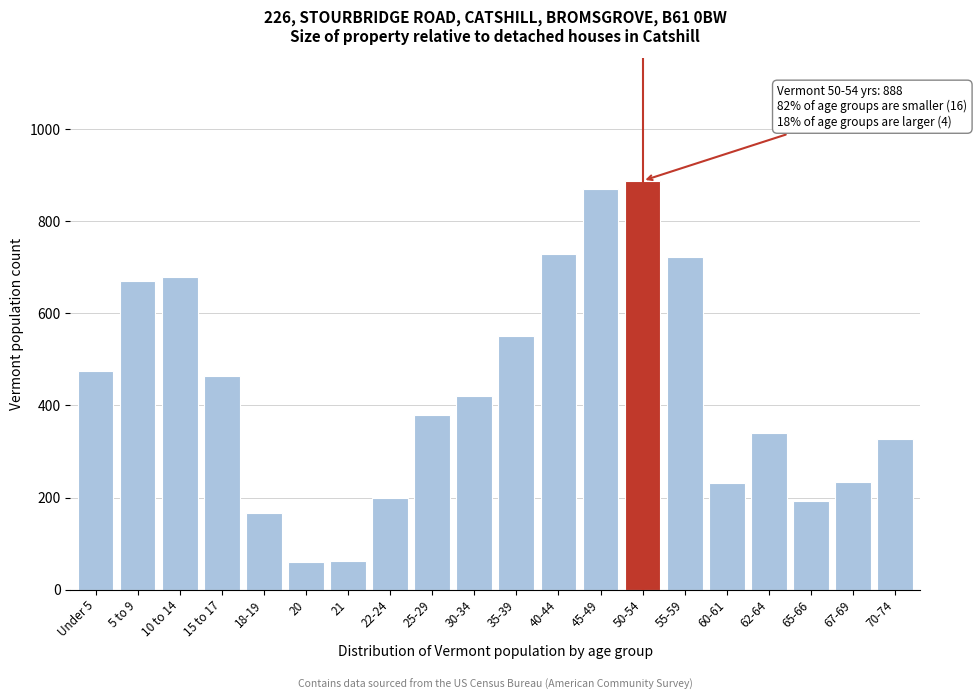

Between 30-34 and 40-44, which is larger?

40-44